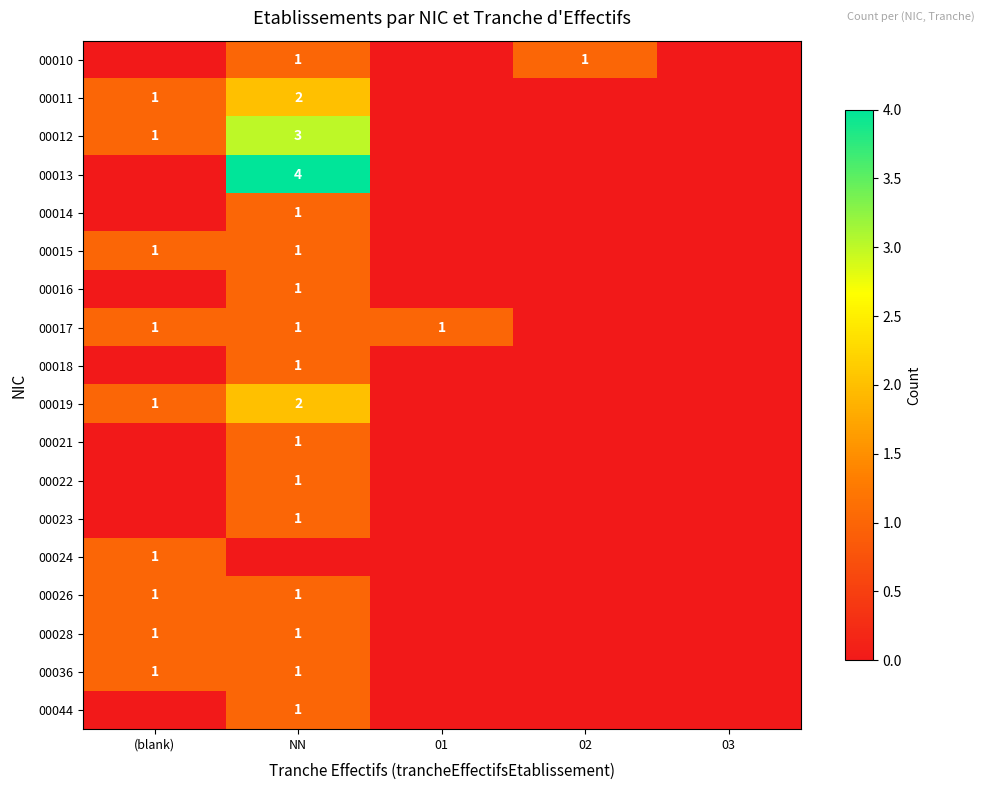

True or false: 00013 has a value of 4 at NN.

True